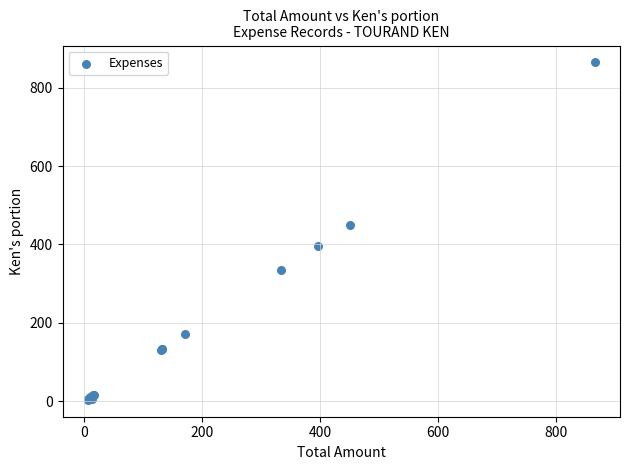

What Y value in the scatter plot is closest to 434?

450.7